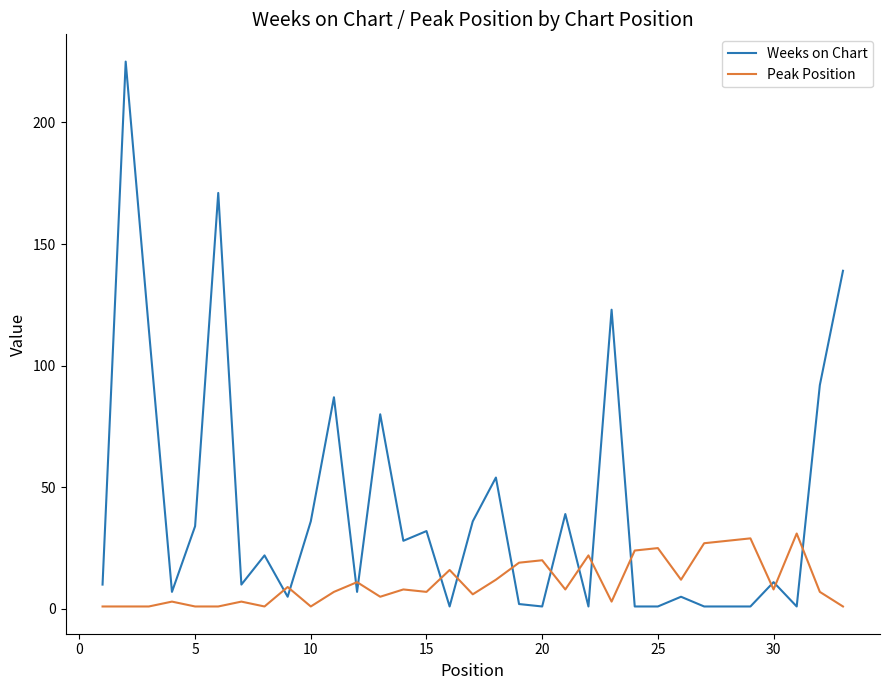

Which series has the widest spread of values?

Weeks on Chart